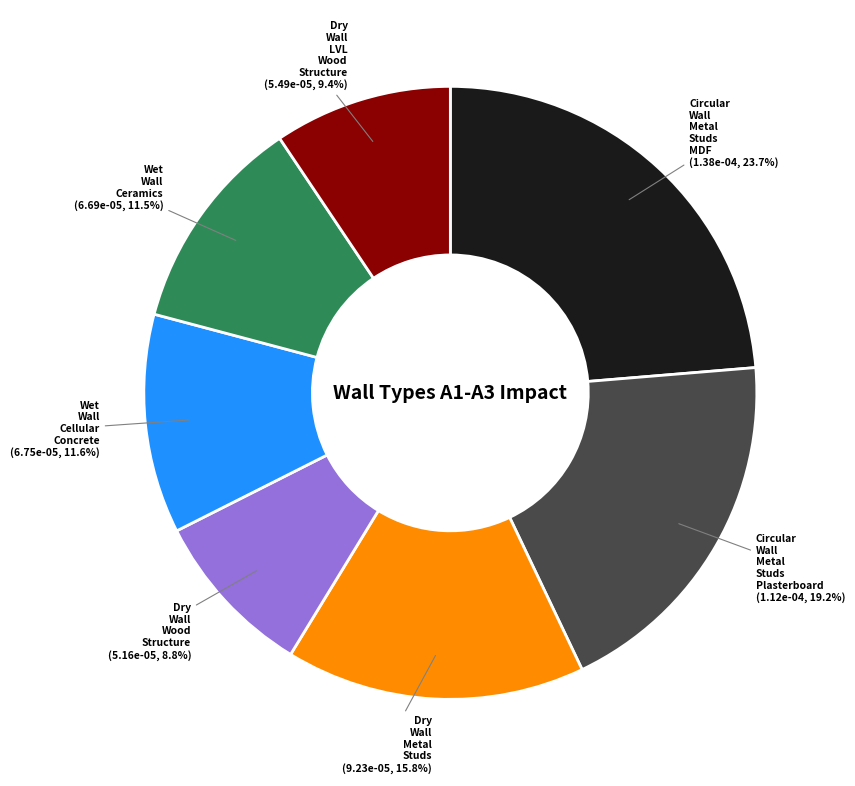

Does any single category account for the majority?

No